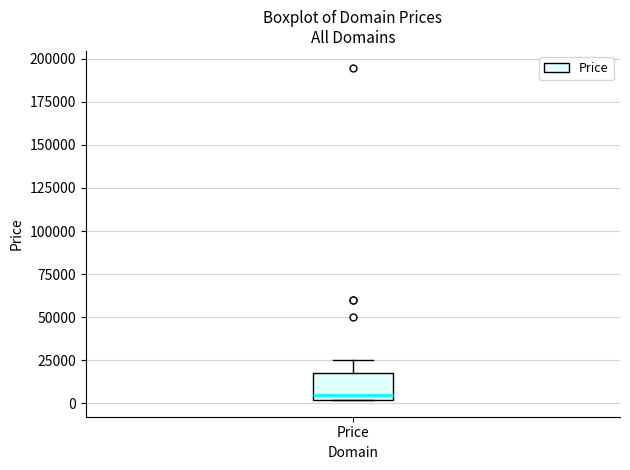

Read this box plot against the y-axis: the position of the median line, the range covered by the box, and the ends of both whiskers. The values are not printed on the chart, so give them approximately, as read against the axis.

median 5000, box 0 to 15000, whiskers 0 to 25000